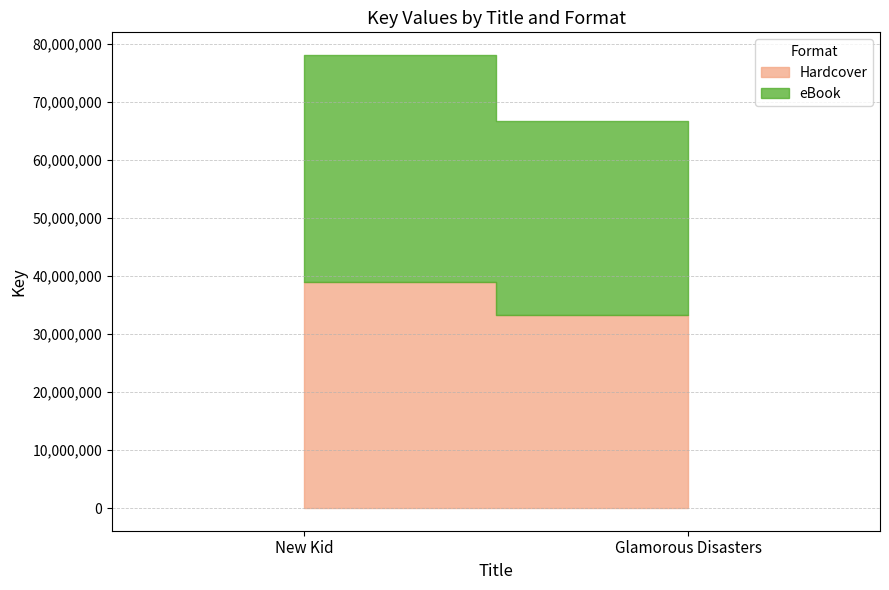

What is the difference between the maximum and minimum values in the eBook series?

5686669